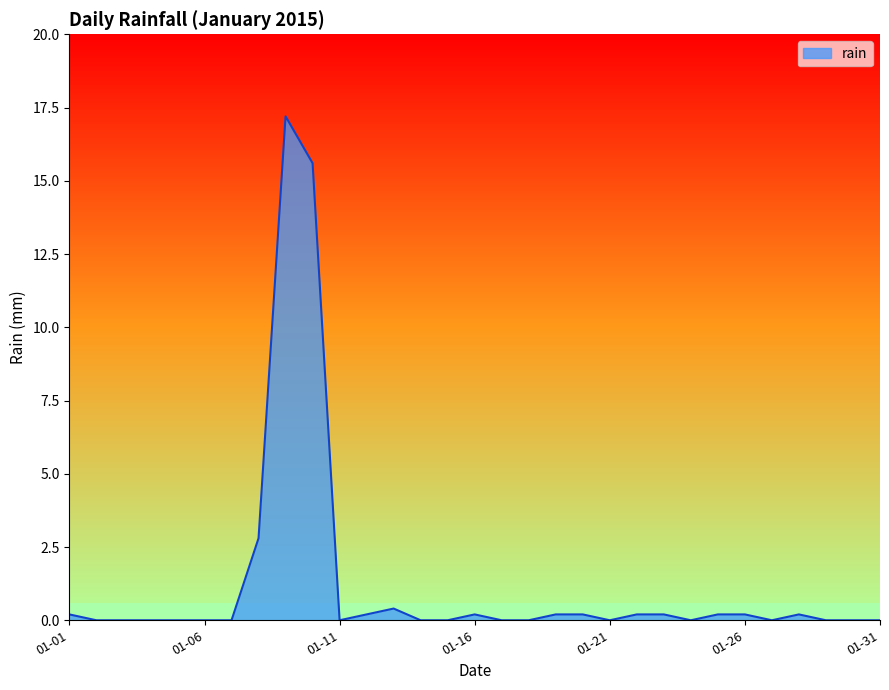

What is the greatest value displayed?

17.2